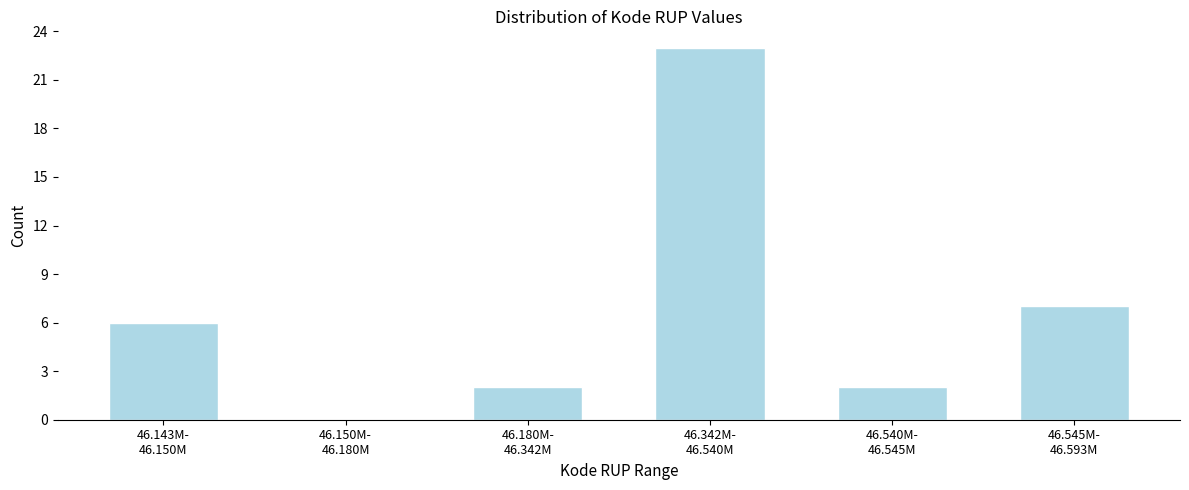

What is the greatest value displayed?

23